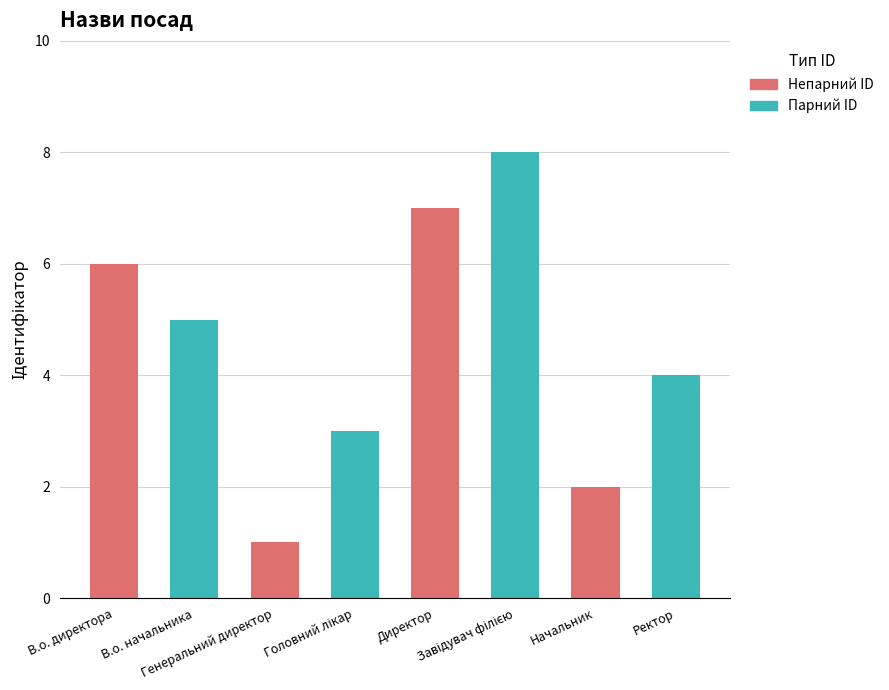

What is the difference between the maximum and second lowest values?

6